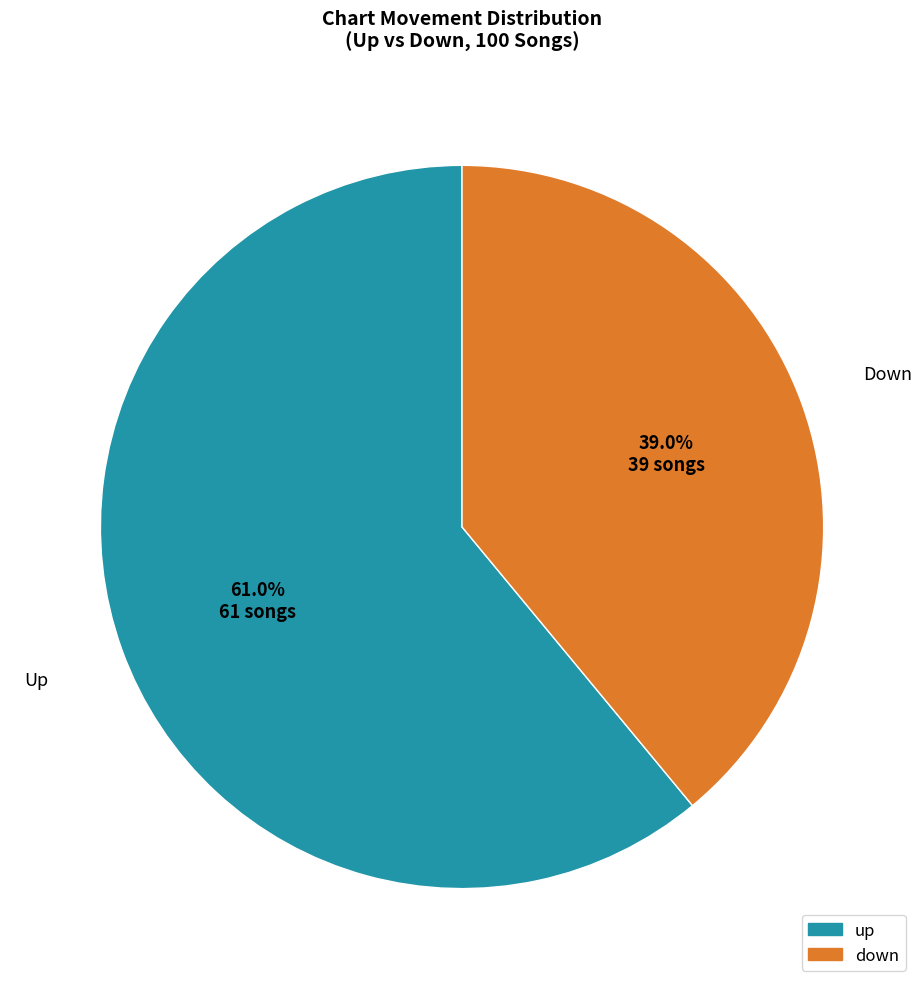

To the nearest percent, what is the difference between the largest and smallest slice percentages?

22%